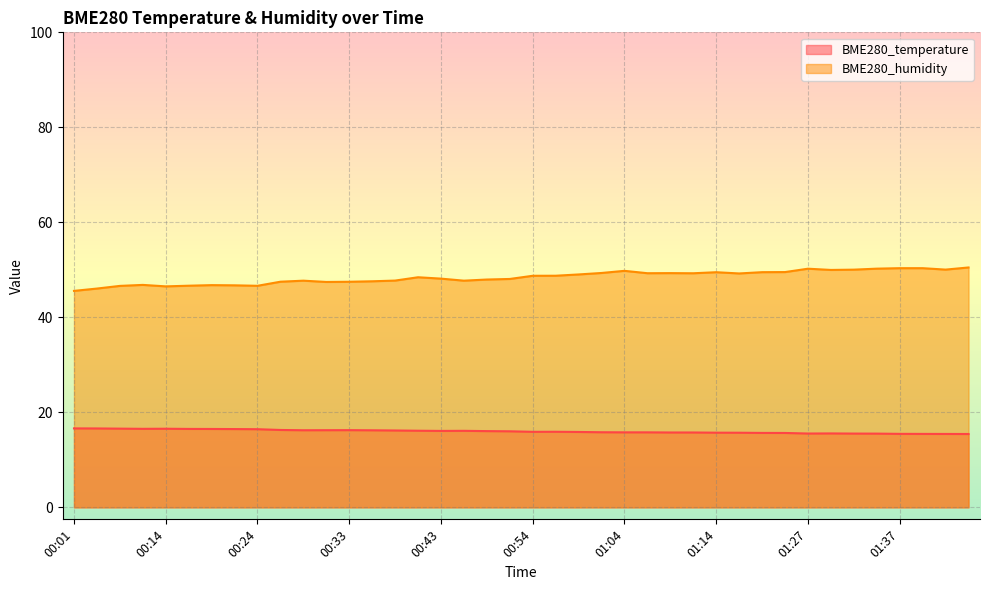

Reading right to left, list all the values displayed in this chart.

BME280_temperature: 01:44=15.4	01:42=15.4	01:39=15.5	01:37=15.5	01:34=15.5	01:32=15.5	01:30=15.6	01:27=15.5	01:22=15.7	01:19=15.7	01:16=15.7	01:14=15.7	01:12=15.8	01:09=15.8	01:07=15.8	01:04=15.8	01:01=15.8	00:59=15.9	00:56=15.9	00:54=15.9	00:51=16.0	00:49=16.1	00:46=16.1	00:43=16.1	00:41=16.1	00:38=16.2	00:36=16.2	00:33=16.2	00:31=16.2	00:28=16.2	00:26=16.3	00:24=16.4	00:21=16.5	00:19=16.5	00:16=16.5	00:14=16.6	00:08=16.5	00:06=16.6	00:03=16.6	00:01=16.6
BME280_humidity: 01:44=50.5	01:42=50.0	01:39=50.4	01:37=50.4	01:34=50.2	01:32=50.0	01:30=50.0	01:27=50.2	01:22=49.5	01:19=49.5	01:16=49.2	01:14=49.5	01:12=49.3	01:09=49.3	01:07=49.3	01:04=49.8	01:01=49.3	00:59=49.0	00:56=48.8	00:54=48.8	00:51=48.1	00:49=48.0	00:46=47.7	00:43=48.1	00:41=48.4	00:38=47.7	00:36=47.6	00:33=47.5	00:31=47.5	00:28=47.7	00:26=47.5	00:24=46.6	00:21=46.7	00:19=46.8	00:16=46.7	00:14=46.5	00:08=46.8	00:06=46.6	00:03=46.1	00:01=45.6